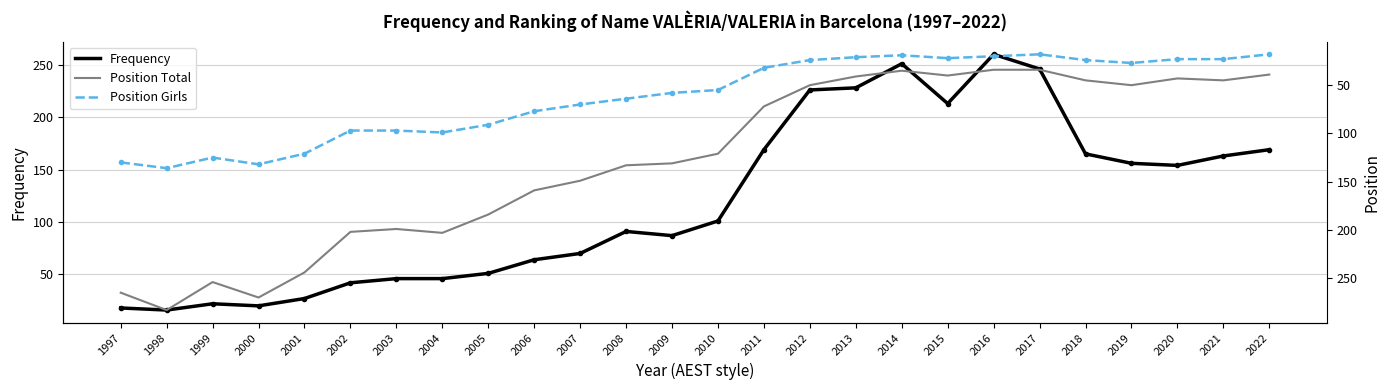

The value of Position Total at 2012 is 15. True or false?

False